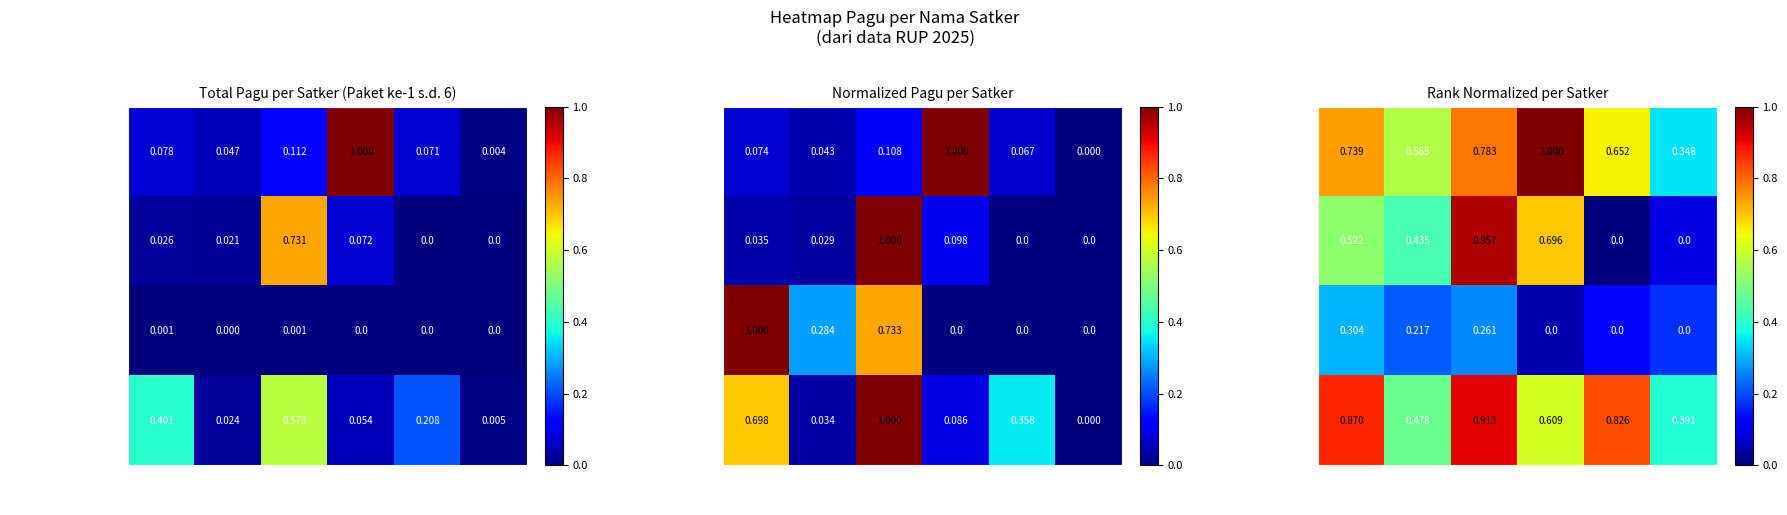

Which series has the largest range (max minus min)?

RSUD HANAU (BLUD)